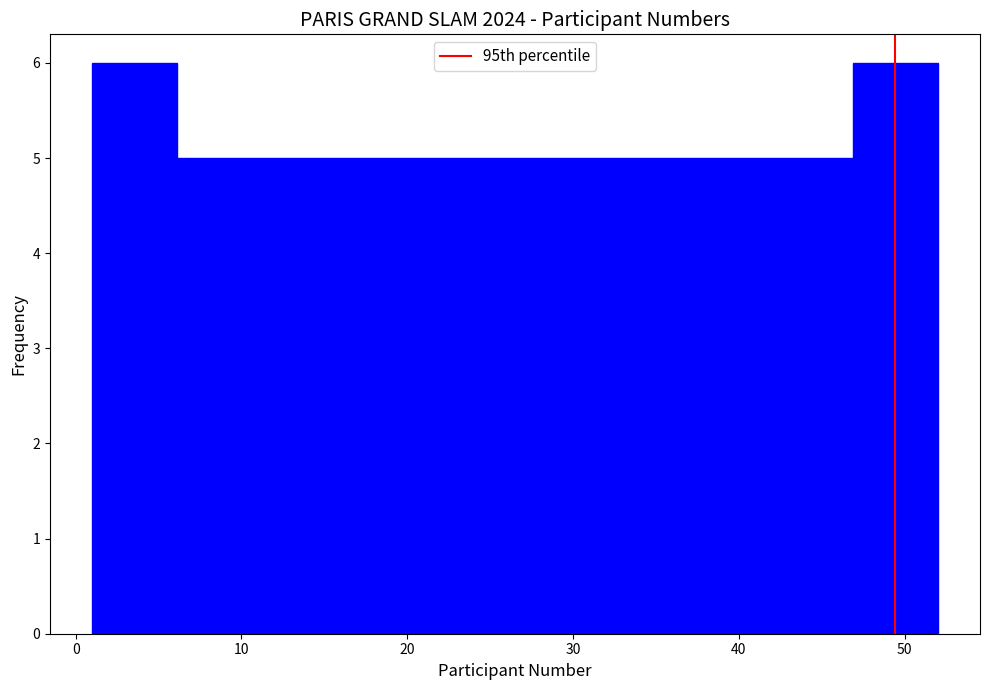

Reading left to right, list every bar in this chart as the range it spans on the x-axis followed by its height. Neither the bar edges nor the heights are printed on the chart, so give them approximately, as read against the axes.

1.0 to 6.1: 6
6.1 to 11.2: 5
11.2 to 16.3: 5
16.3 to 21.4: 5
21.4 to 26.5: 5
26.5 to 31.6: 5
31.6 to 36.7: 5
36.7 to 41.8: 5
41.8 to 46.9: 5
46.9 to 52.0: 6